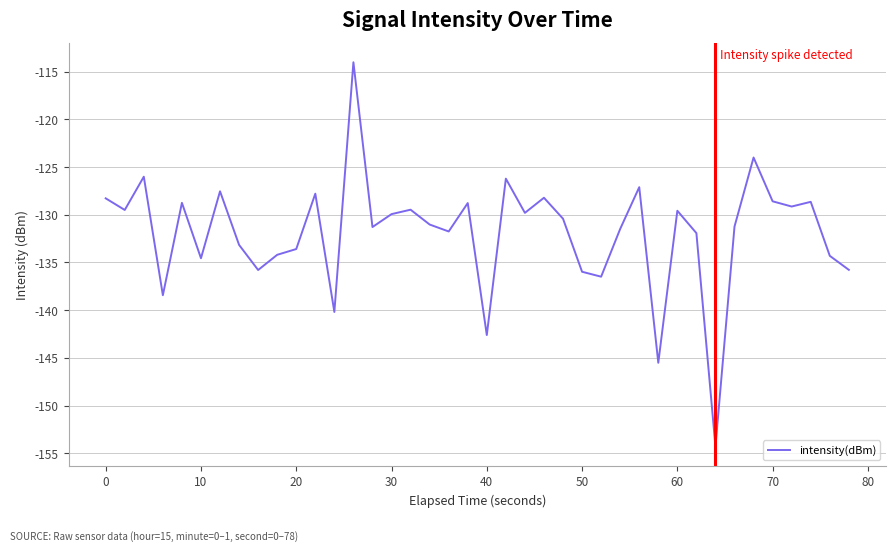

What is the difference between the maximum and minimum values?

40.3